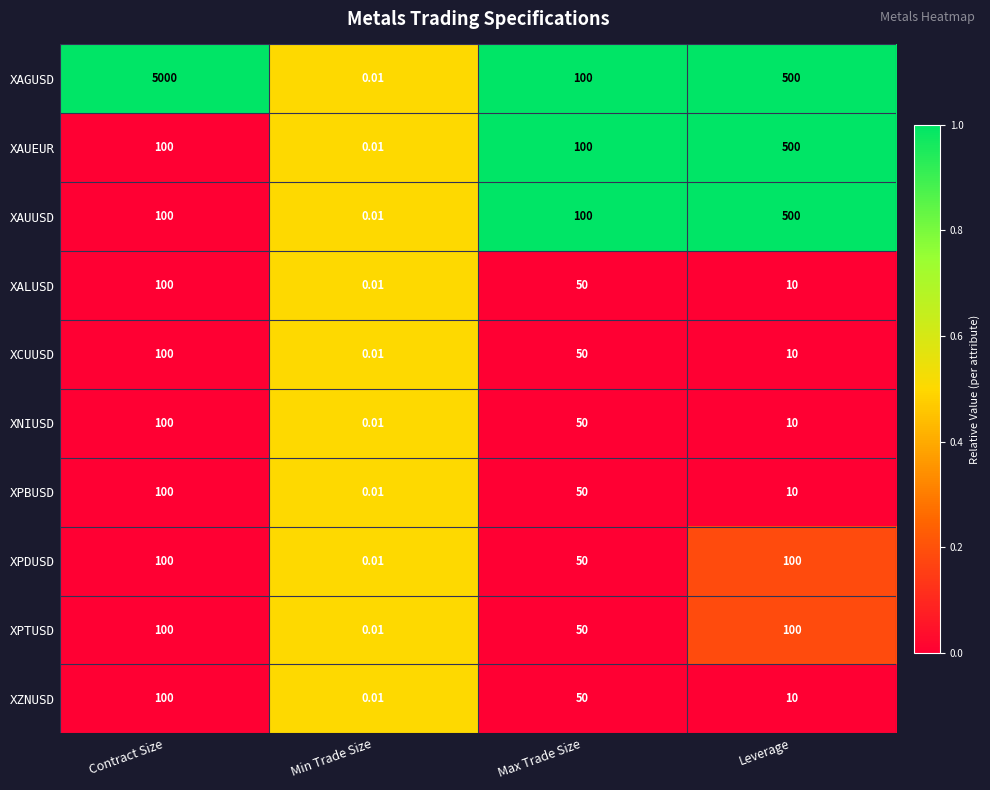

Which series has the widest spread of values?

XAGUSD